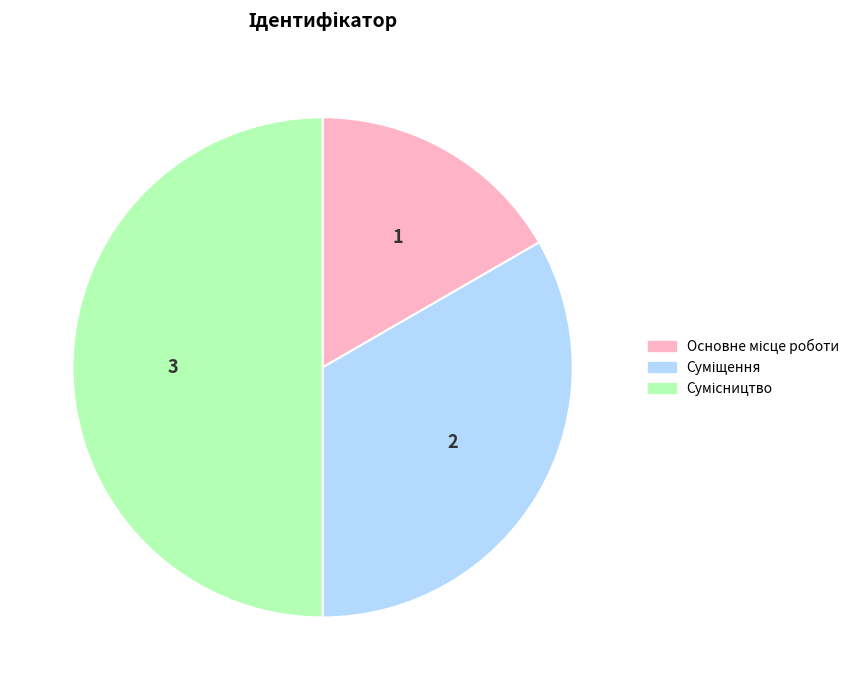

Is there any slice that represents more than half of the pie?

No